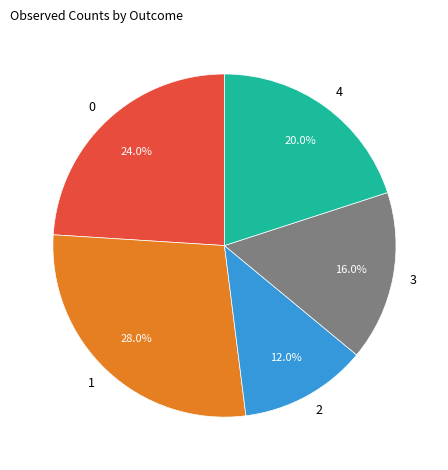

Is the sum of 1 and 3 greater than half?

No